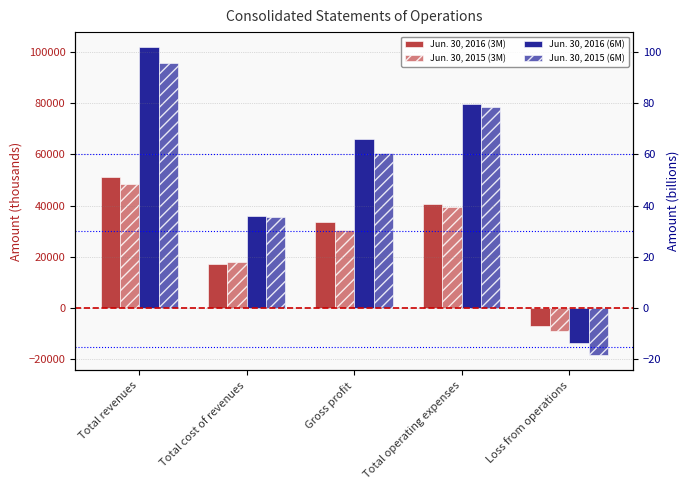

Reading left to right, transcribe all the data shown in this chart.

Jun. 30, 2016 (3M): 51017	17344	33673	40498	-6825
Jun. 30, 2015 (3M): 48611	18151	30460	39316	-8856
Jun. 30, 2016 (6M): 101678	35779	65899	79665	-13766
Jun. 30, 2015 (6M): 95737	35377	60360	78653	-18293